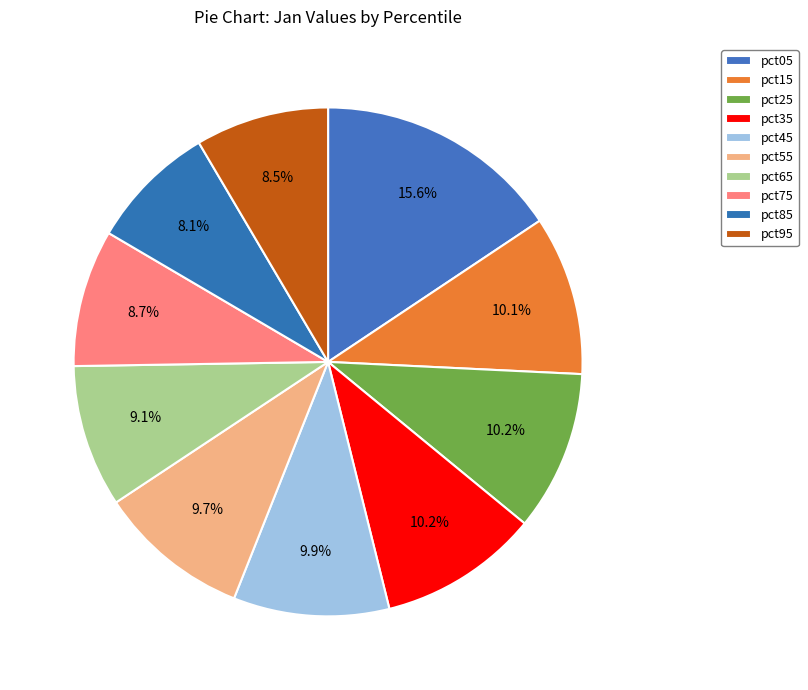

What is the total percentage of pct85 and pct95?

16.5%